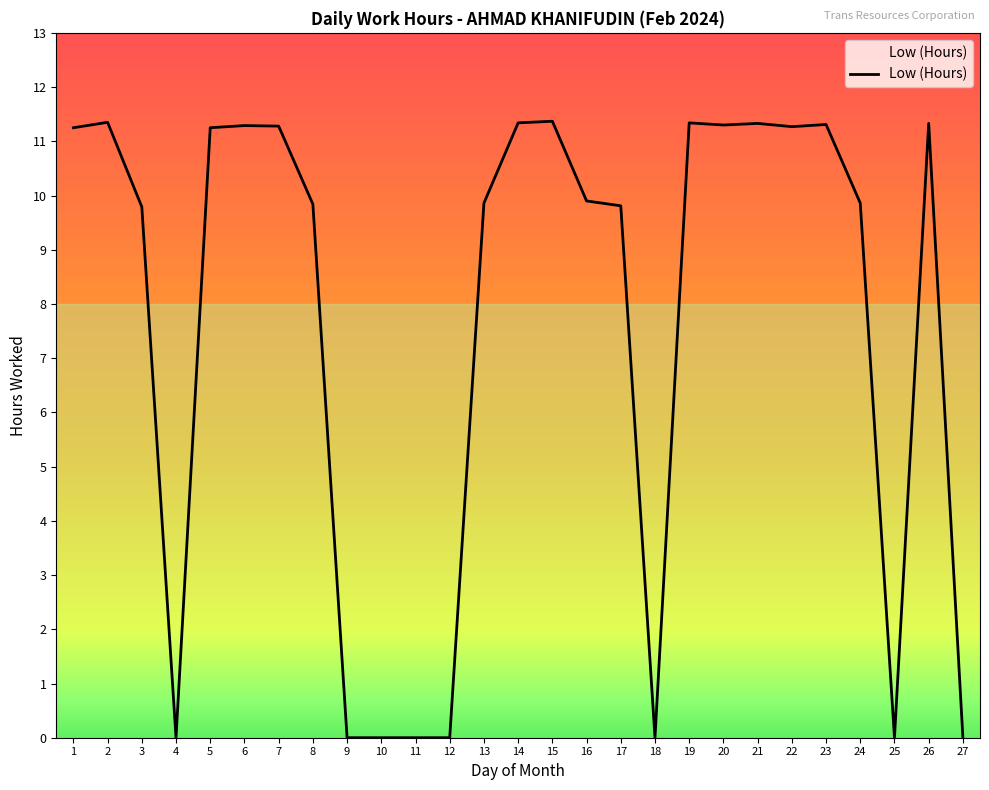

The chart shows a value of -5.9 at 18. True or false?

False